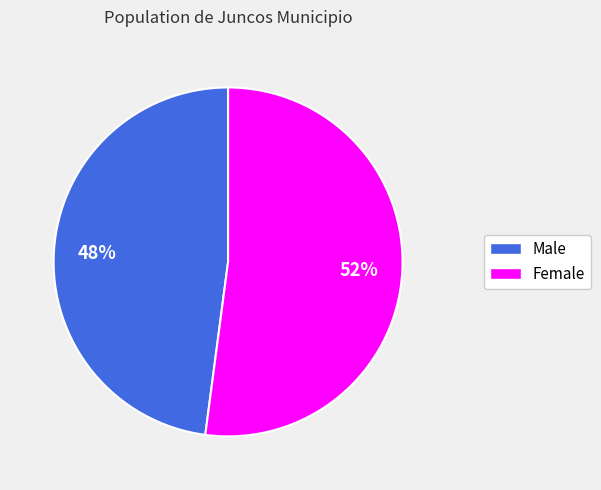

What is the largest slice in the pie chart?

Female